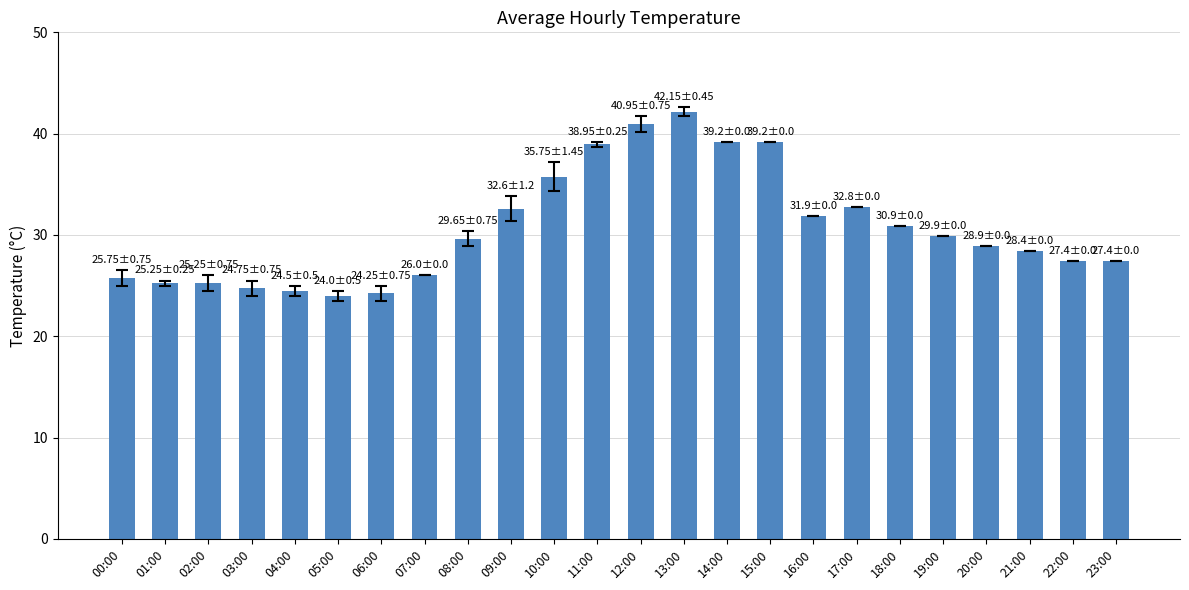

True or false: the data shows 41.0 at 12:00.

True